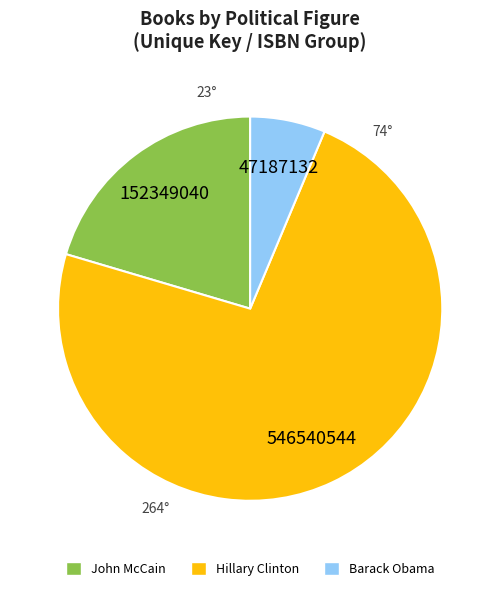

Is the sum of Barack Obama and John McCain greater than half?

No